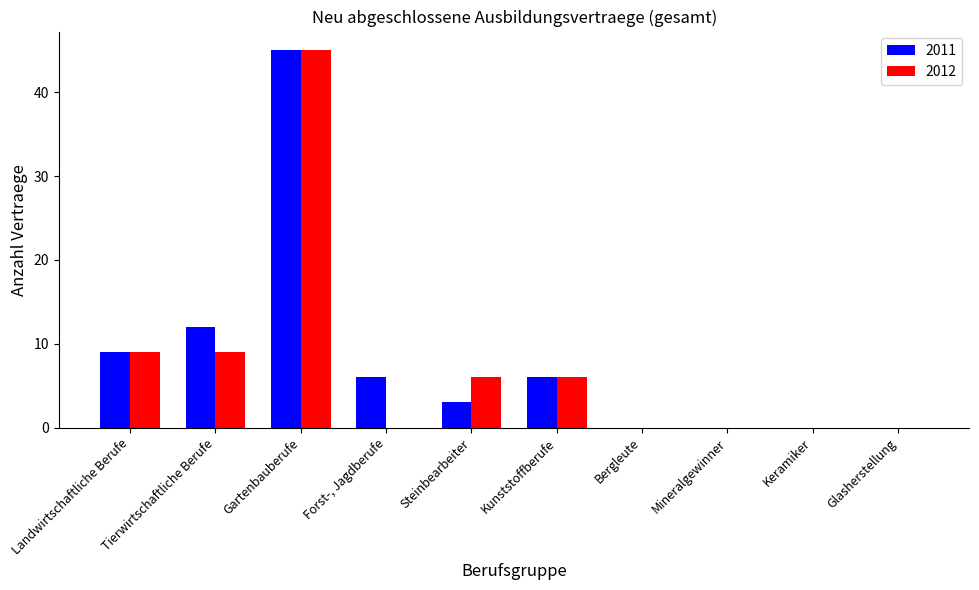

Count the number of categories in the chart.

10